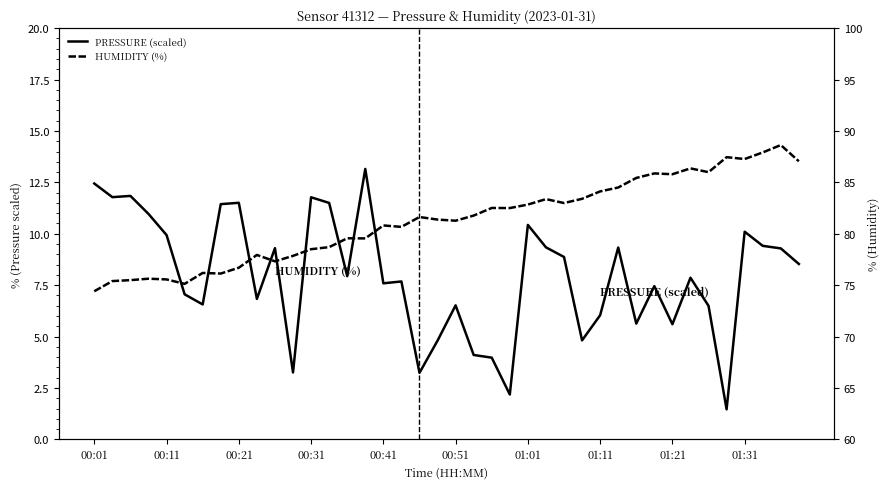

True or false: PRESSURE (scaled) and HUMIDITY (%) intersect in this chart.

False